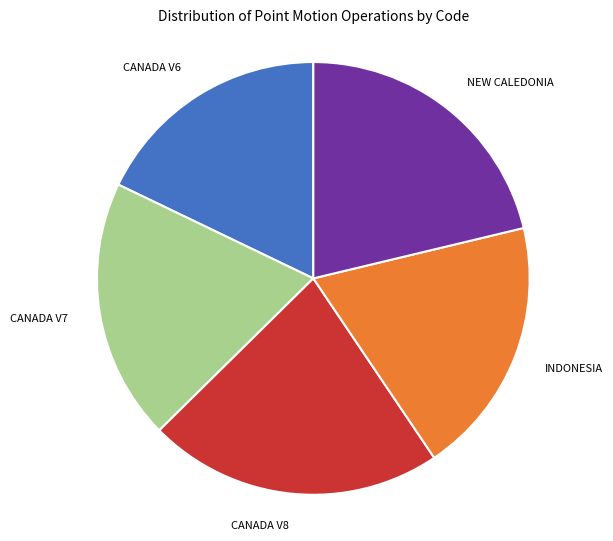

Does any single category account for the majority?

No